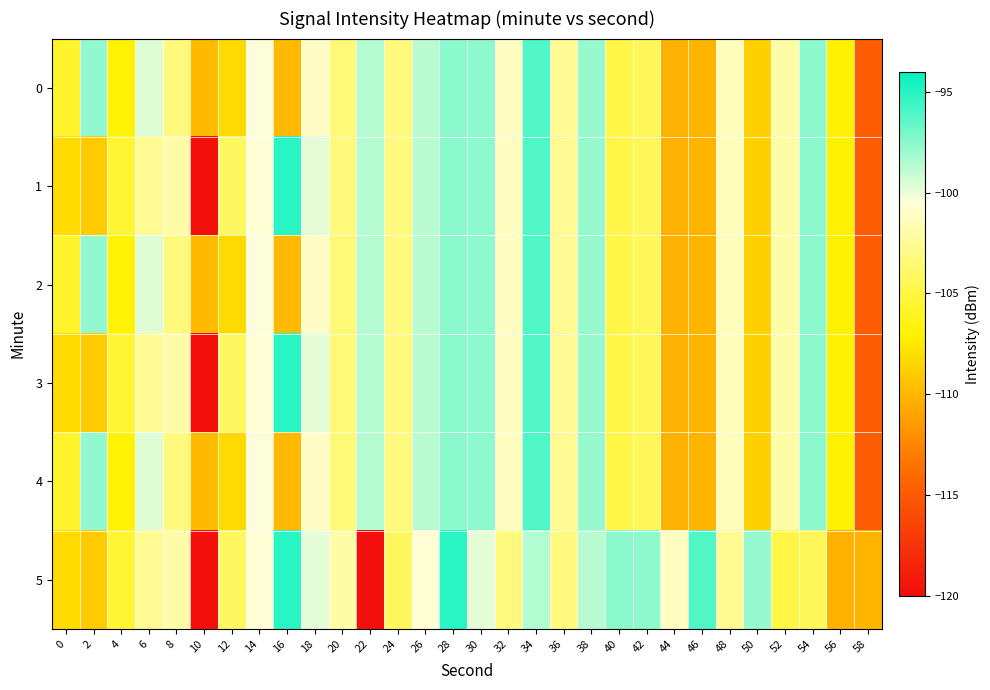

Reading left to right, extract all data points from this chart.

0: 0=-105.7	2=-97.7	4=-106.9	6=-99.7	8=-103.2	10=-109.8	12=-108.2	14=-100.4	16=-109.8	18=-101.1	20=-103.4	22=-98.6	24=-103.2	26=-98.7	28=-97.6	30=-97.6	32=-101.2	34=-96.1	36=-102.6	38=-97.9	40=-104.8	42=-104.3	44=-110.3	46=-110.1	48=-101.4	50=-108.7	52=-102.0	54=-97.6	56=-107.0	58=-114.8
1: 0=-108.1	2=-109.0	4=-105.4	6=-102.7	8=-102.0	10=-119.8	12=-104.1	14=-100.6	16=-95.1	18=-99.9	20=-103.2	22=-98.6	24=-103.2	26=-98.7	28=-97.6	30=-97.6	32=-101.2	34=-96.1	36=-102.6	38=-97.9	40=-104.8	42=-104.3	44=-110.3	46=-110.1	48=-101.4	50=-108.7	52=-102.0	54=-97.6	56=-107.0	58=-114.8
2: 0=-105.7	2=-97.7	4=-106.9	6=-99.7	8=-103.2	10=-109.8	12=-108.2	14=-100.4	16=-109.8	18=-101.1	20=-103.4	22=-98.6	24=-103.2	26=-98.7	28=-97.6	30=-97.6	32=-101.2	34=-96.1	36=-102.6	38=-97.9	40=-104.8	42=-104.3	44=-110.3	46=-110.1	48=-101.4	50=-108.7	52=-102.0	54=-97.6	56=-107.0	58=-114.8
3: 0=-108.1	2=-109.0	4=-105.4	6=-102.7	8=-102.0	10=-119.8	12=-104.1	14=-100.6	16=-95.1	18=-99.9	20=-103.4	22=-98.6	24=-103.2	26=-98.7	28=-97.6	30=-97.6	32=-101.2	34=-96.1	36=-102.6	38=-97.9	40=-104.8	42=-104.3	44=-110.3	46=-110.1	48=-101.4	50=-108.7	52=-102.0	54=-97.6	56=-107.0	58=-114.8
4: 0=-105.7	2=-97.7	4=-106.9	6=-99.7	8=-103.2	10=-109.8	12=-108.2	14=-100.4	16=-109.8	18=-101.1	20=-103.4	22=-98.6	24=-103.2	26=-98.7	28=-97.6	30=-97.6	32=-101.2	34=-96.1	36=-102.6	38=-97.9	40=-104.8	42=-104.3	44=-110.3	46=-110.1	48=-101.4	50=-108.7	52=-102.0	54=-97.6	56=-107.0	58=-114.8
5: 0=-108.1	2=-109.0	4=-105.4	6=-102.7	8=-102.0	10=-119.8	12=-104.1	14=-100.6	16=-95.1	18=-99.9	20=-102.0	22=-119.8	24=-104.1	26=-100.6	28=-95.1	30=-99.9	32=-103.2	34=-98.6	36=-103.2	38=-98.7	40=-97.6	42=-97.6	44=-101.2	46=-96.1	48=-102.6	50=-97.9	52=-104.8	54=-104.3	56=-110.3	58=-110.1